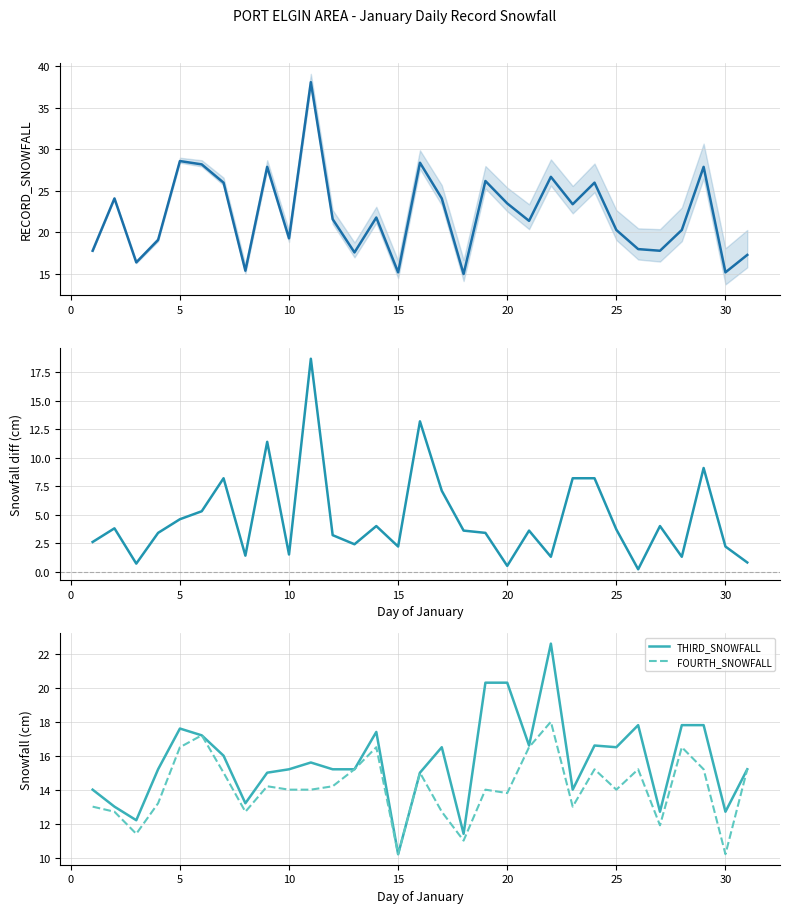

True or false: RECORD_SNOWFALL and THIRD_SNOWFALL cross at least once.

False